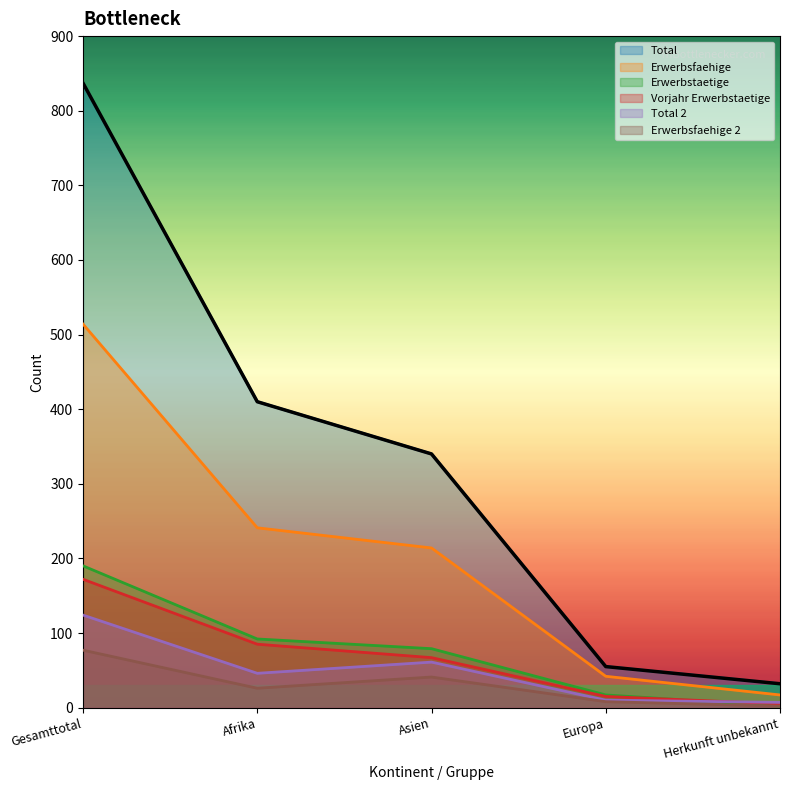

Read the Vorjahr Erwerbstaetige value at Gesamttotal.

172